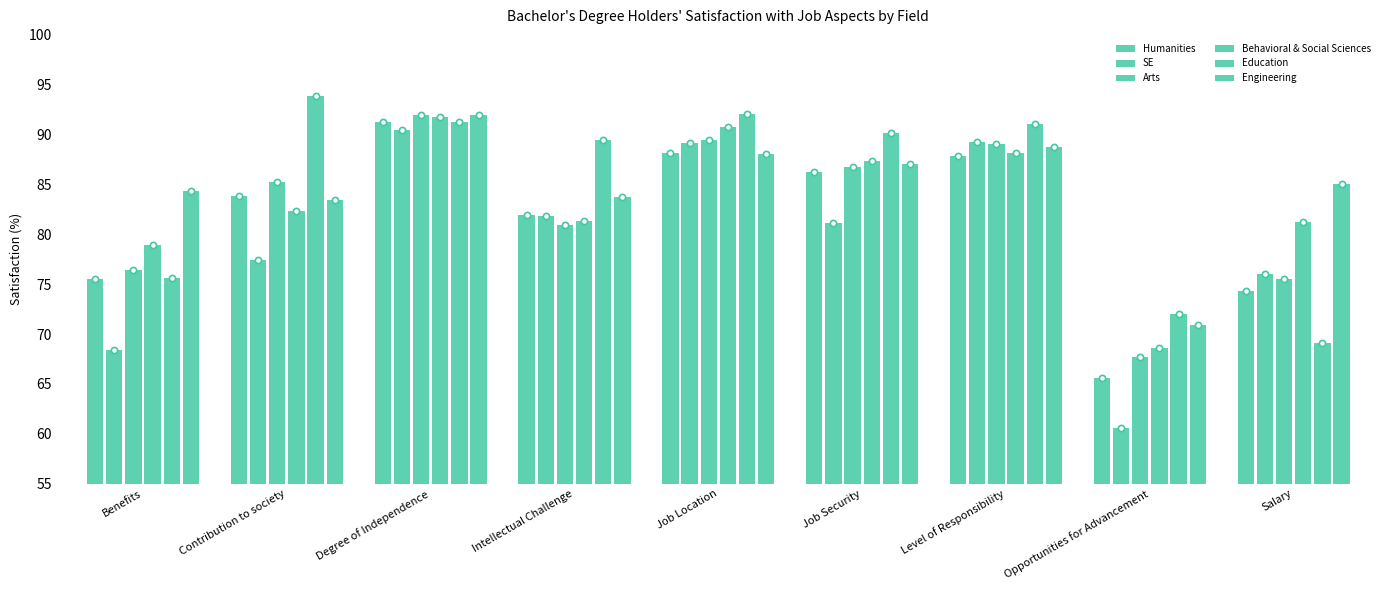

At which category is the sum across all series the highest?

Degree of Independence